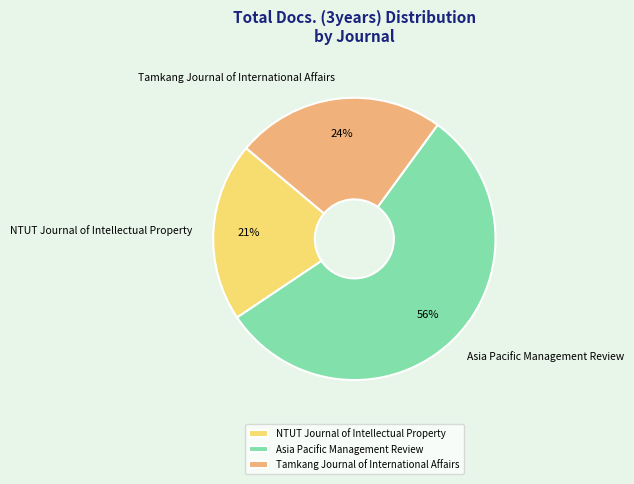

How many slices are in this pie chart?

3